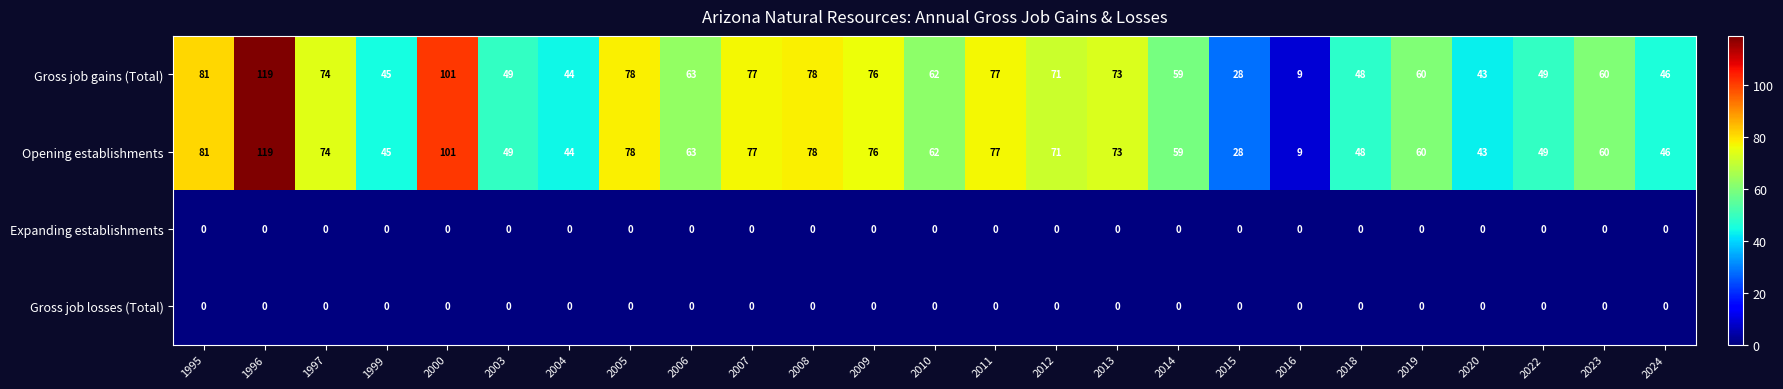

What is the sum of the Opening establishments values at 2024 and 2005?

124